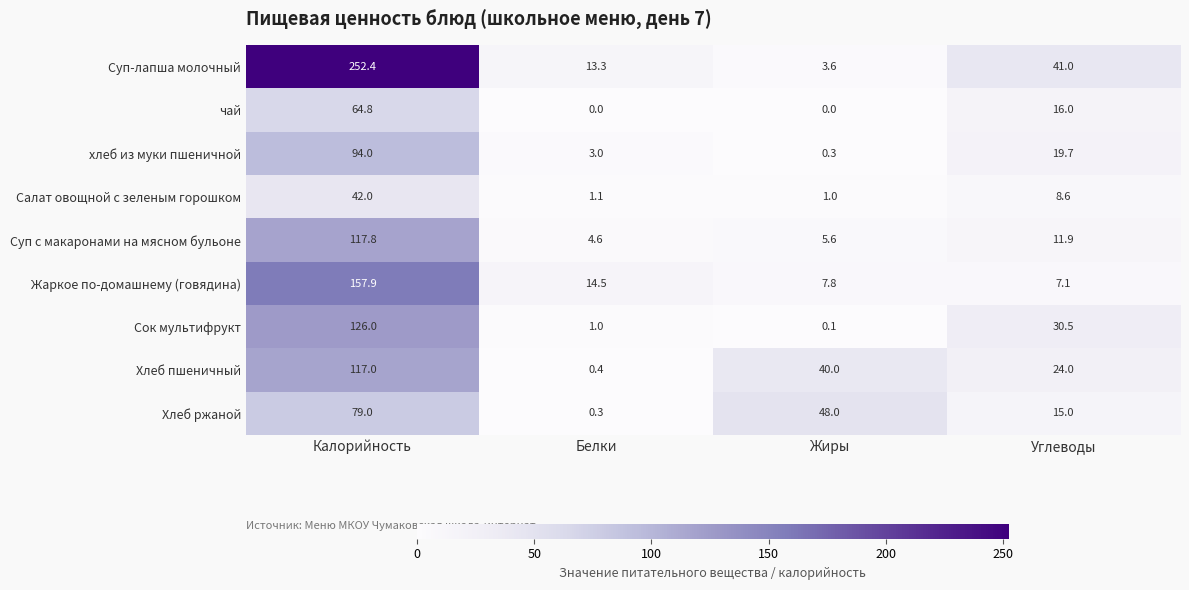

Between Калорийность and Жиры, which series saw the biggest shift?

Суп-лапша молочный